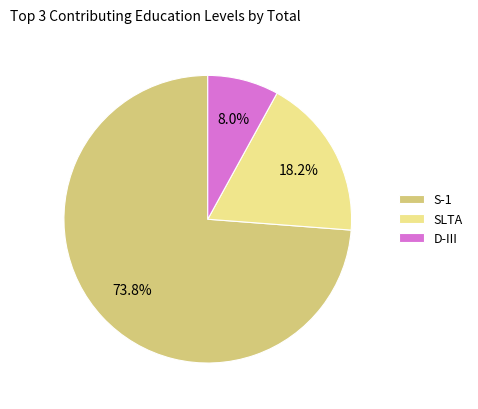

Rank the categories by value from lowest to highest.

D-III, SLTA, S-1